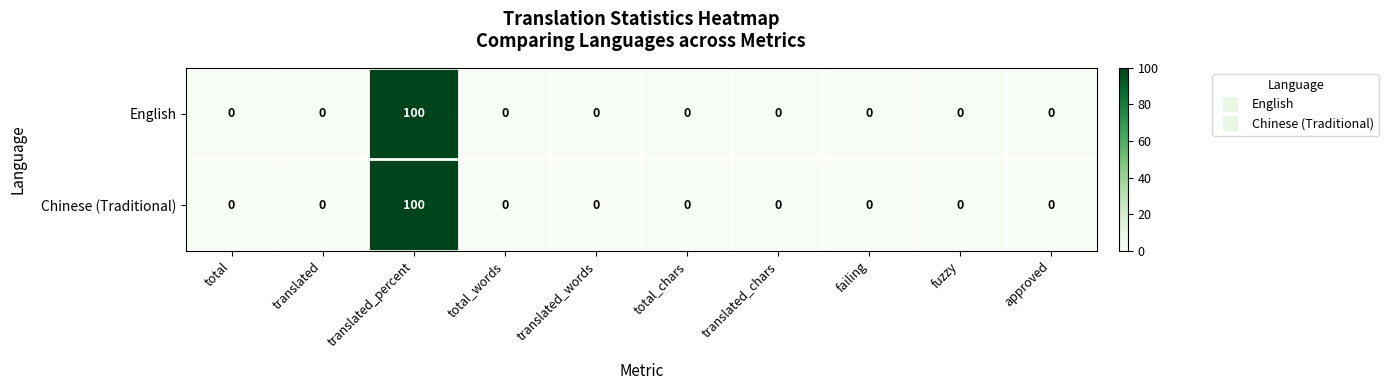

The Chinese (Traditional) series shows 46 at approved. True or false?

False